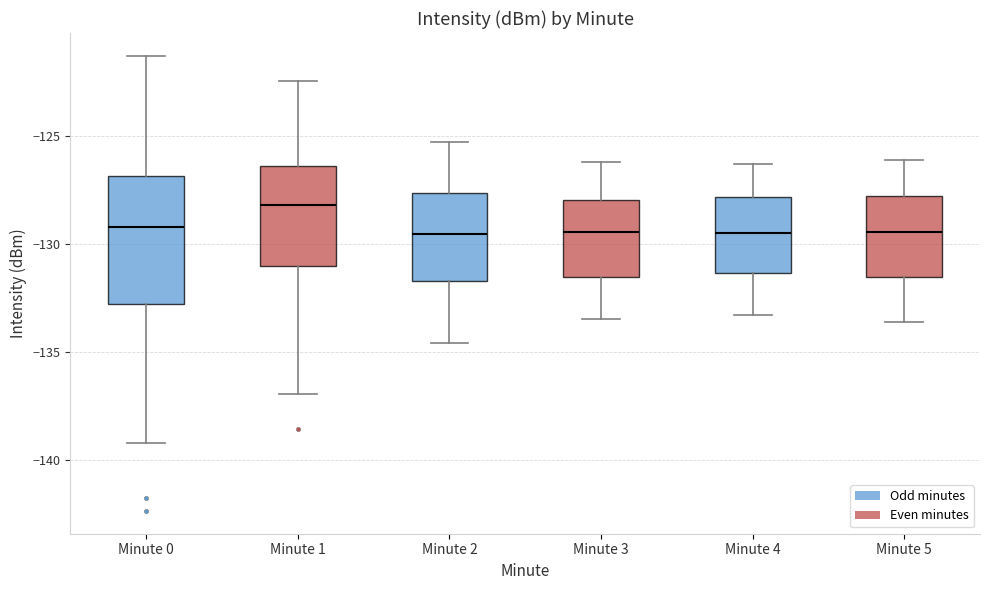

Which box is the tallest, from its lower edge to its upper edge?

Minute 0